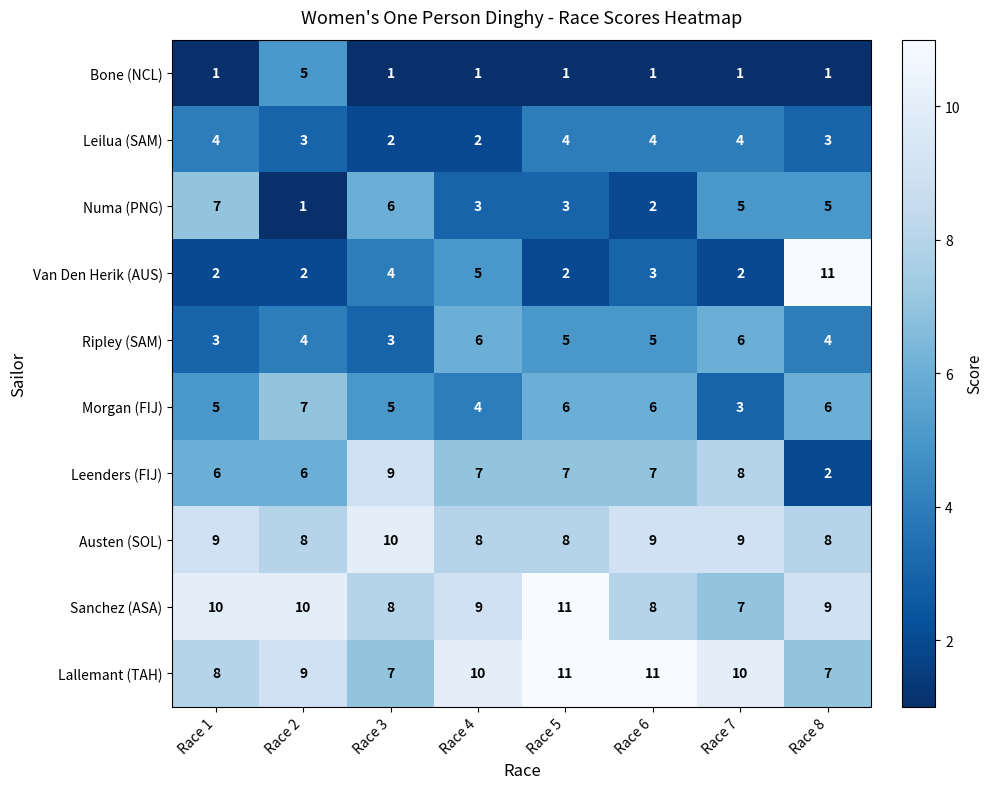

Which series has the largest total across all categories?

Lallemant (TAH)